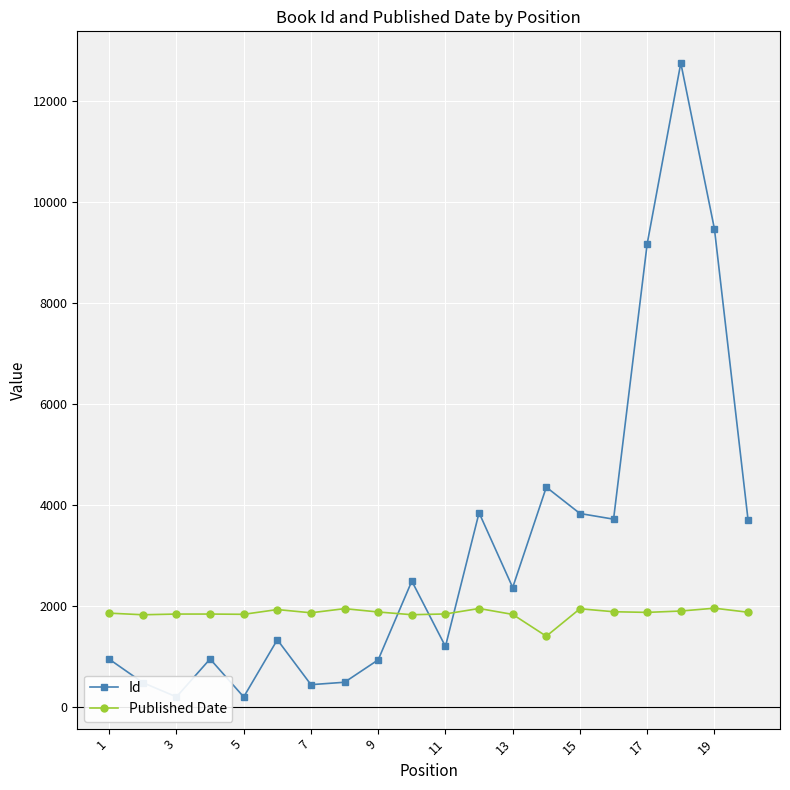

List the series in order of their peak value, lowest first.

Published Date, Id